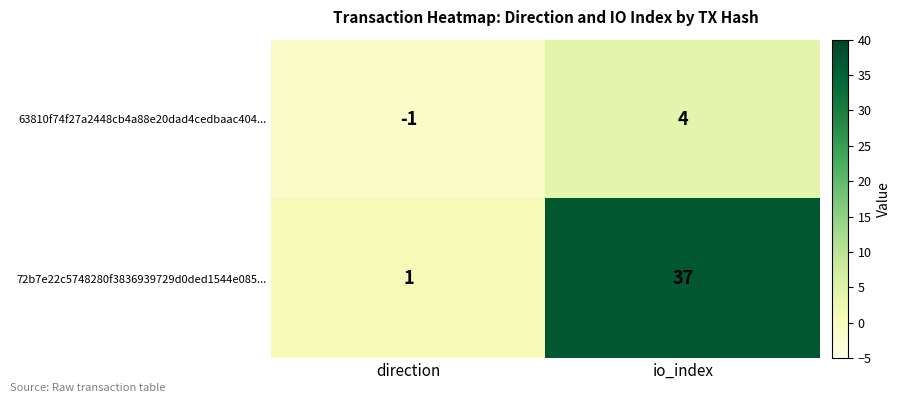

Reading left to right, transcribe all the data shown in this chart.

63810f74f27a2448cb4a88e20dad4cedbaac404...: -1	4
72b7e22c5748280f3836939729d0ded1544e085...: 1	37